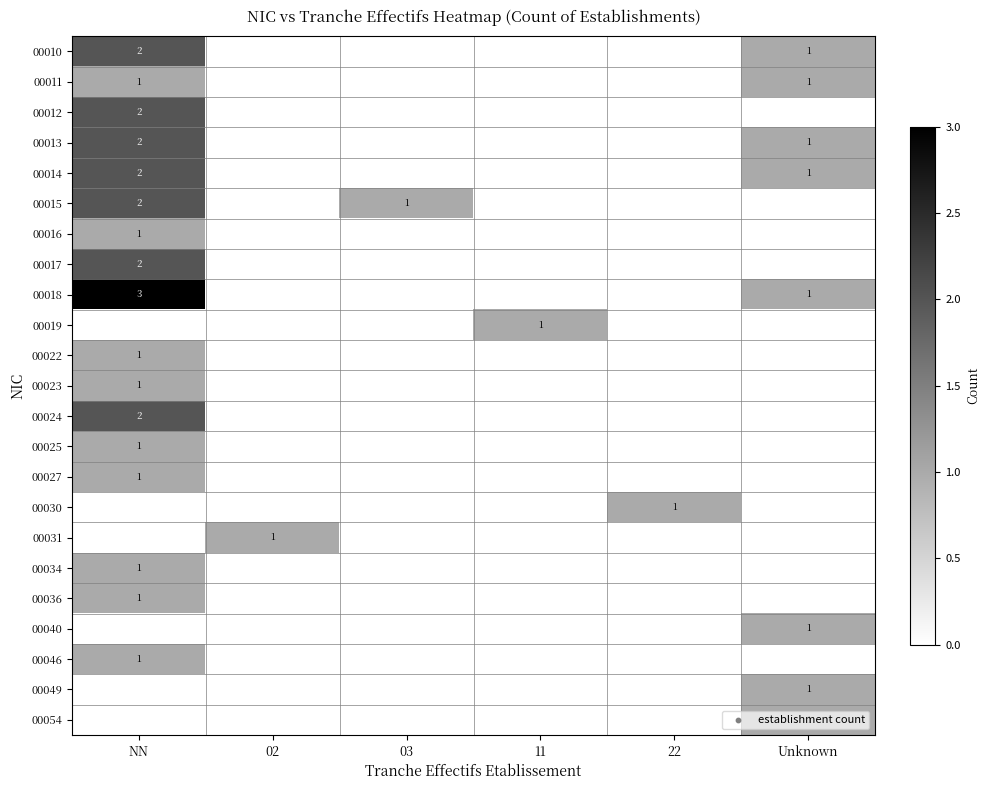

True or false: 00010 has a value of 1 at Unknown.

True